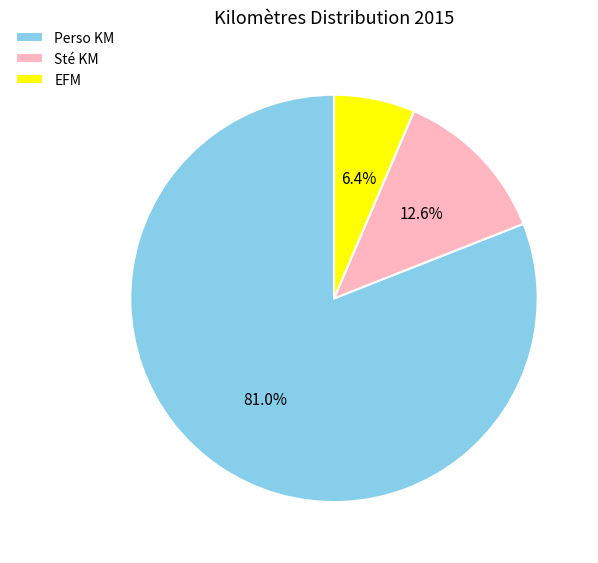

To the nearest percent, what percentage of the pie is Perso KM?

81%